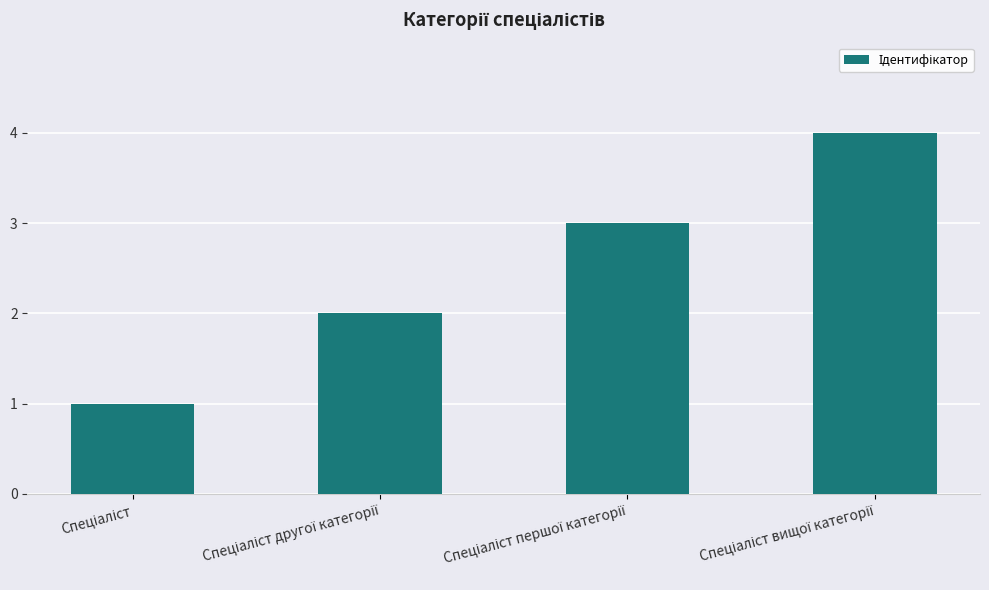

What is the greatest value displayed?

4